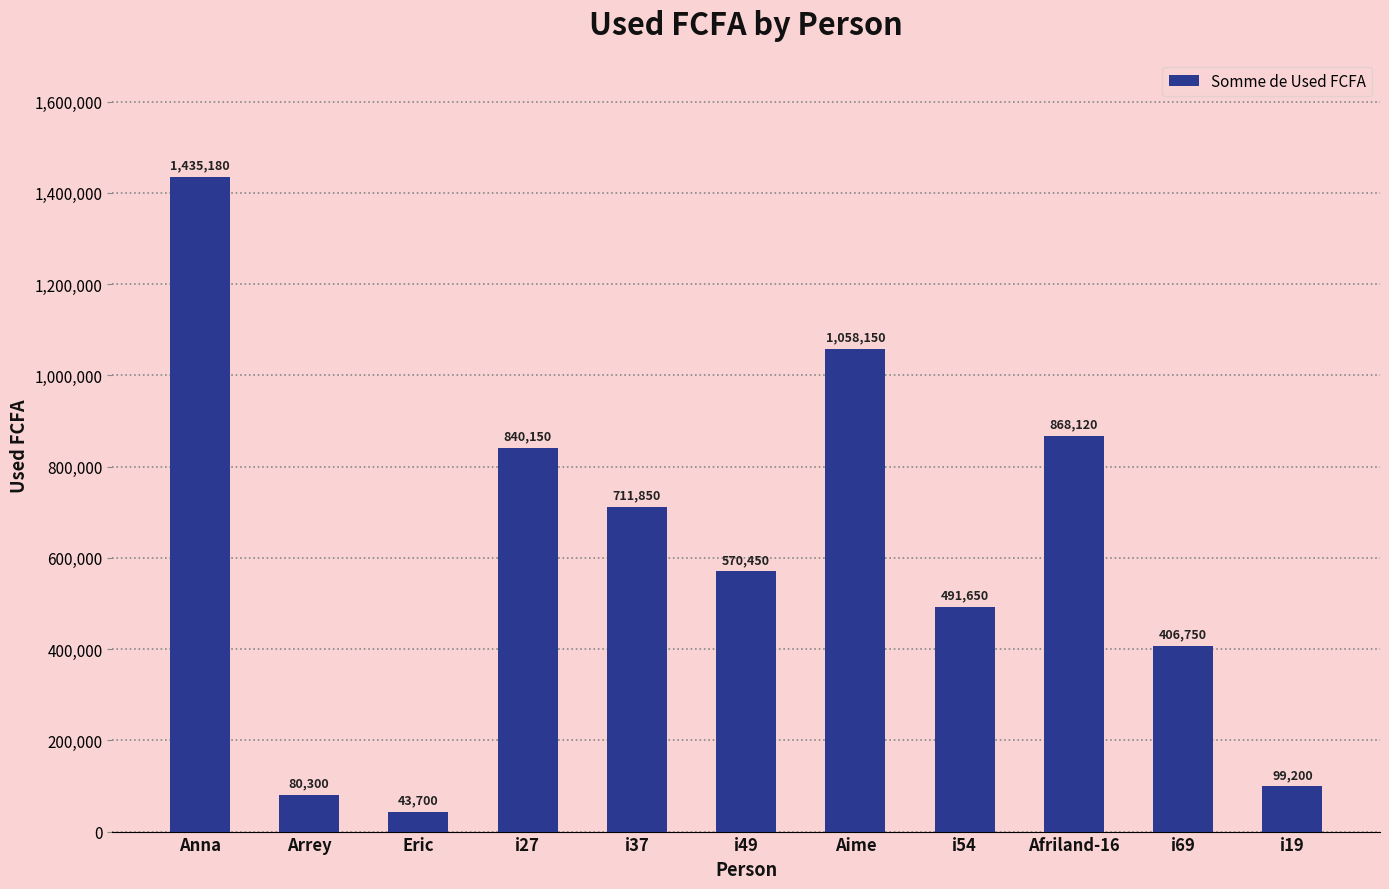

Reading left to right, what are all the values shown in this chart?

Anna=1435180	Arrey=80300	Eric=43700	i27=840150	i37=711850	i49=570450	Aime=1058150	i54=491650	Afriland-16=868120	i69=406750	i19=99200